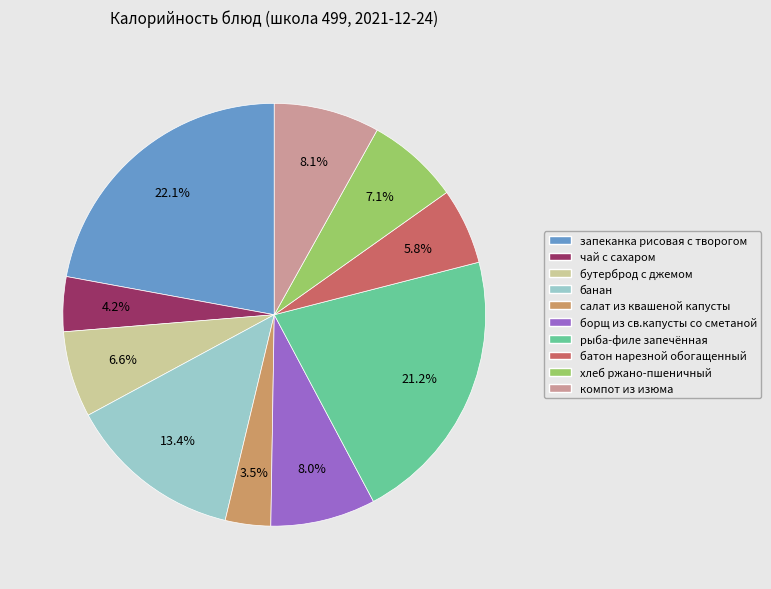

What is the smallest slice in the pie chart?

салат из квашеной капусты